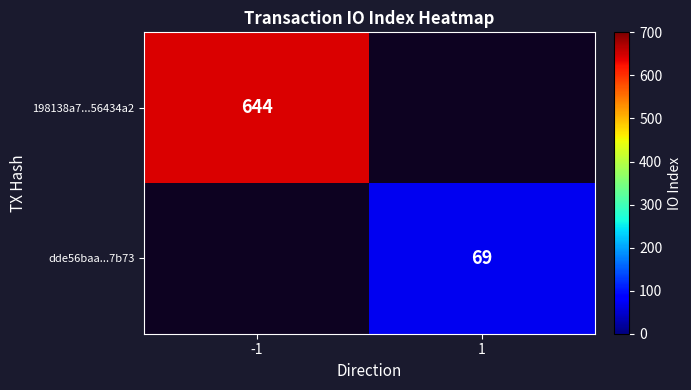

The value of 198138a7...56434a2 at -1 is 937. True or false?

False